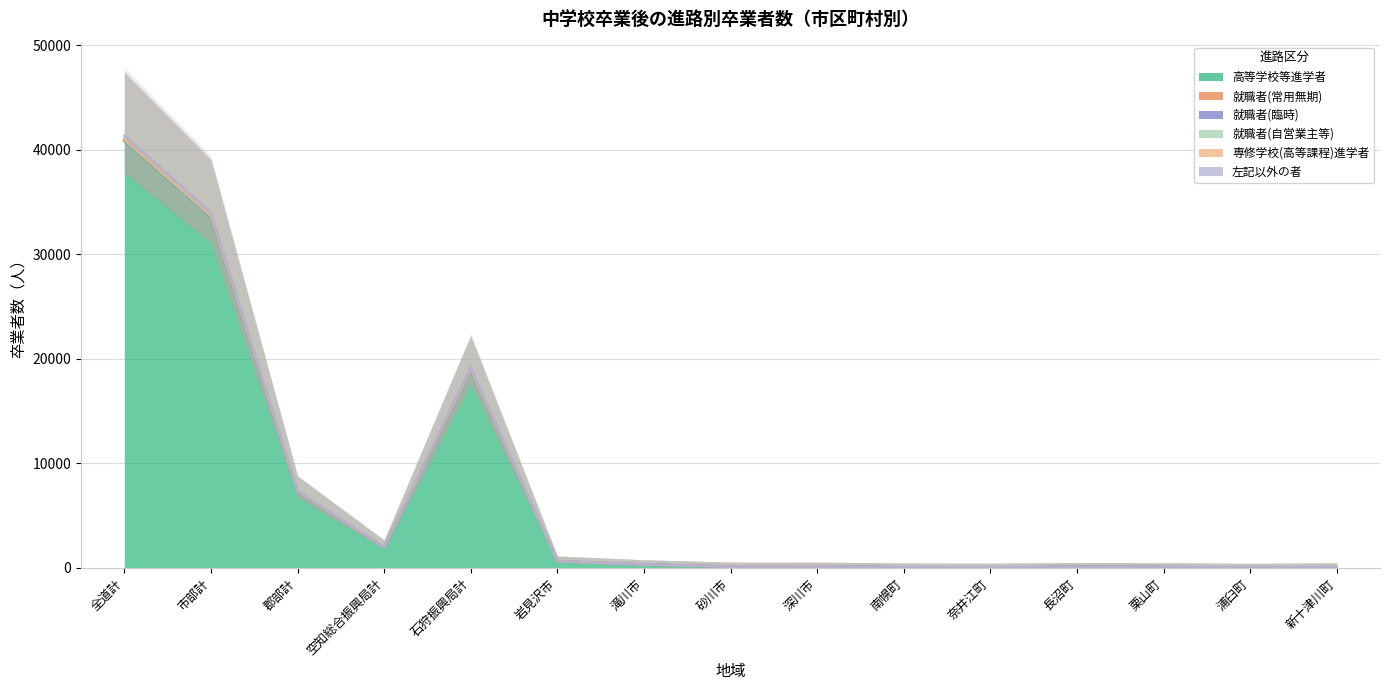

At which category does 就職者(臨時) reach its first local peak?

石狩振興局計